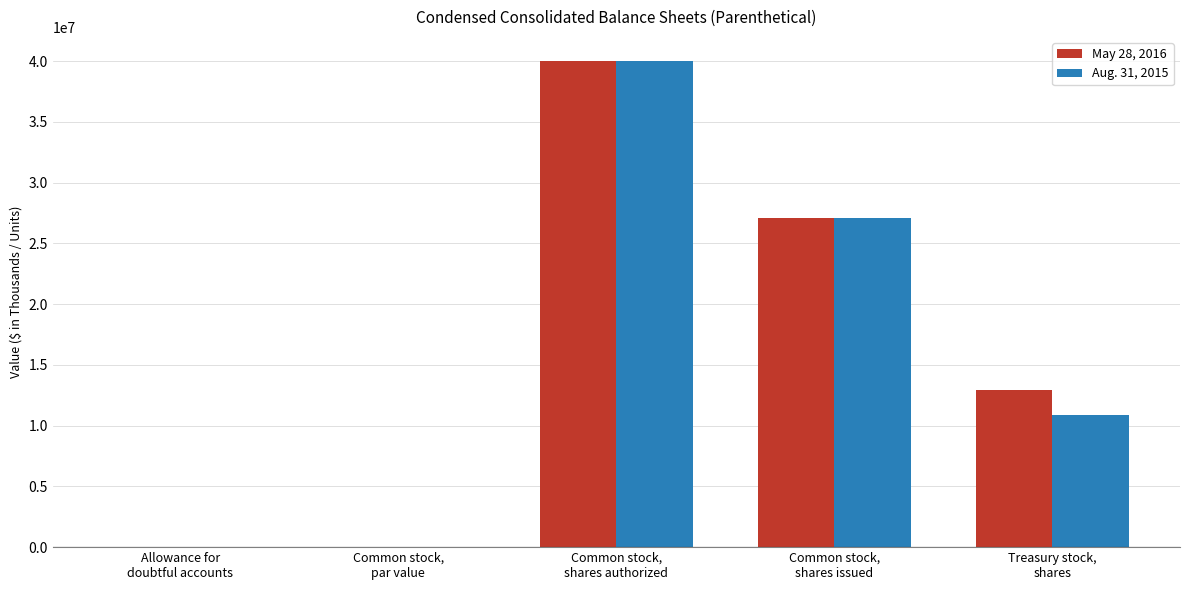

What is the maximum value for May 28, 2016?

40000000.0